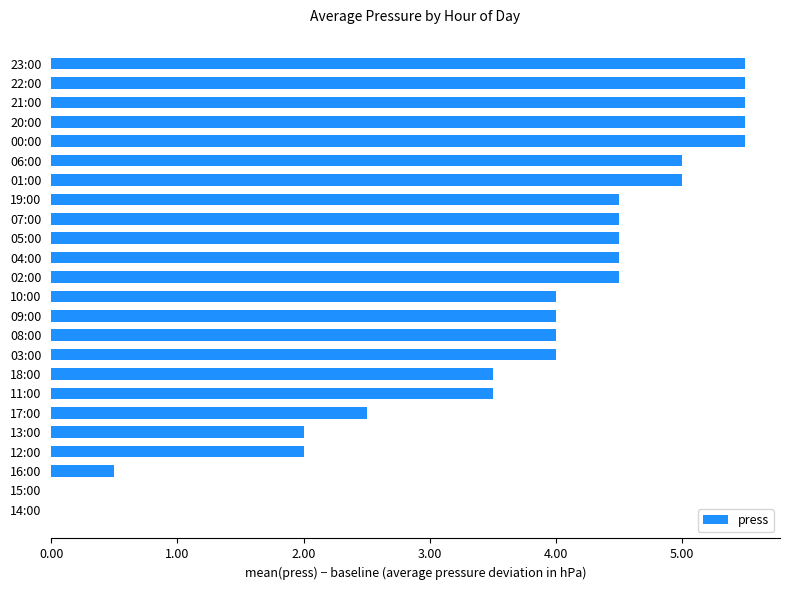

What is the greatest value displayed?

5.5